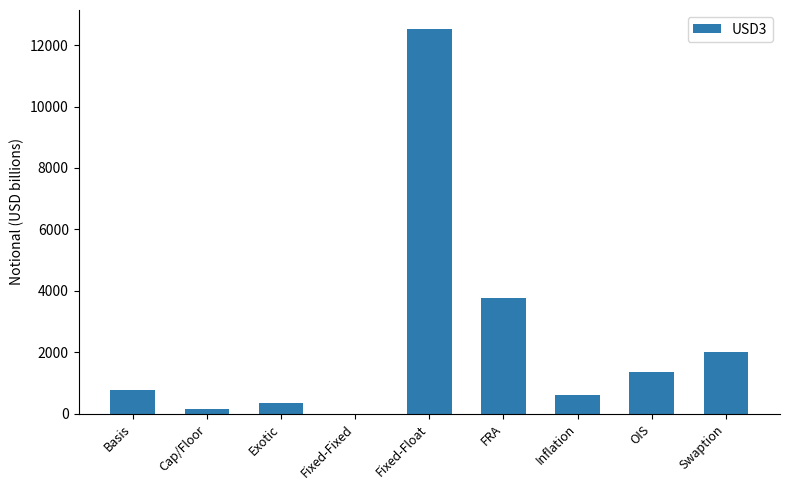

What is the maximum value shown in the chart?

12516